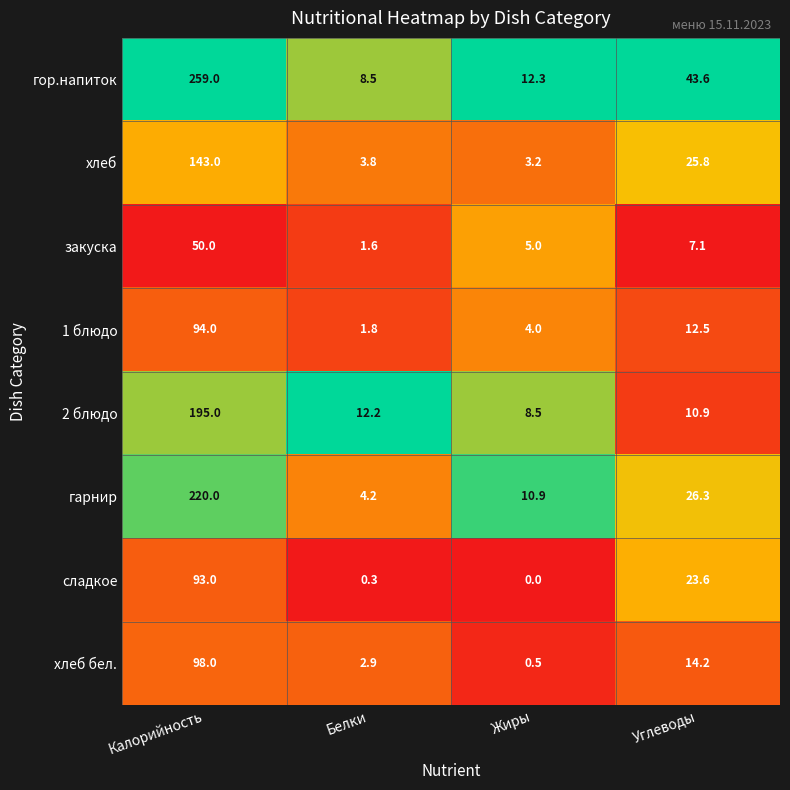

Which series has the largest total across all categories?

гор.напиток